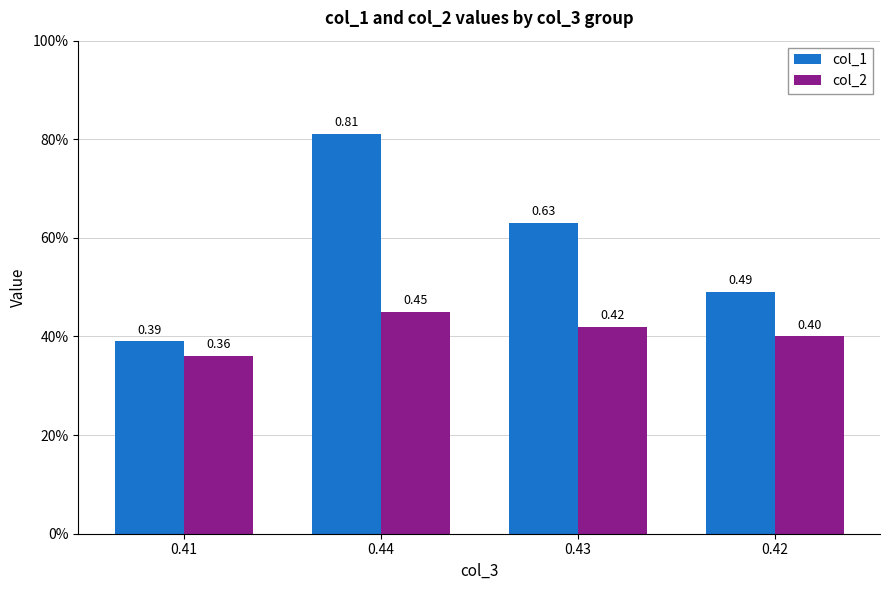

What is the difference between the second highest and second lowest values in the col_1 series?

0.1